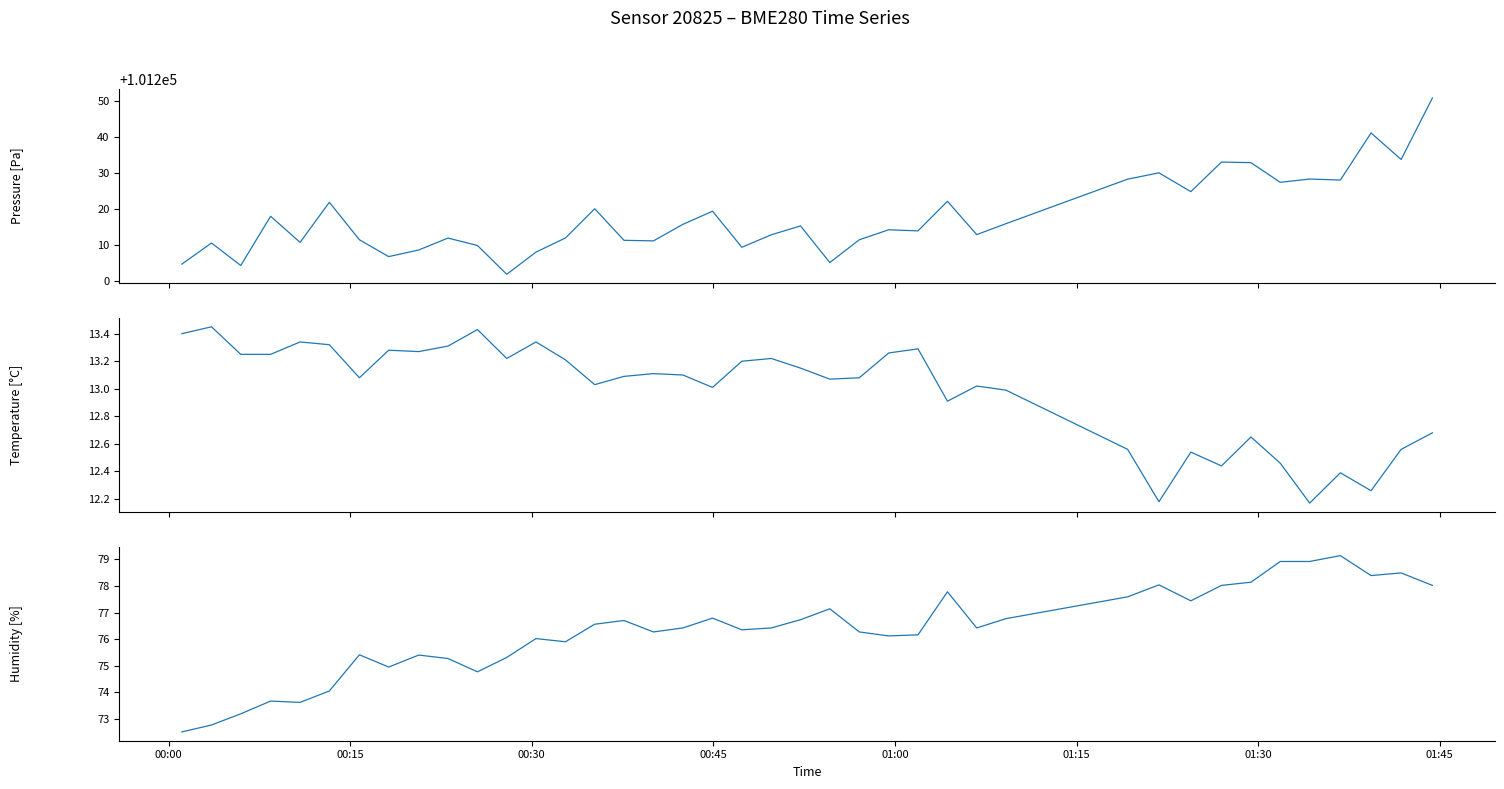

Reading right to left, extract all data points from this chart.

pressure: 101251.0	101233.9	101241.2	101228.2	101228.4	101227.5	101233.0	101233.2	101224.9	101230.2	101228.4	101216.0	101213.0	101222.2	101214.0	101214.3	101211.6	101205.2	101215.4	101212.9	101209.5	101219.5	101215.8	101211.2	101211.4	101220.2	101212.1	101208.1	101202.0	101210.0	101212.0	101208.7	101206.9	101211.6	101222.0	101210.8	101218.1	101204.4	101210.7	101204.8
temperature: 12.7	12.6	12.3	12.4	12.2	12.5	12.7	12.4	12.5	12.2	12.6	13.0	13.0	12.9	13.3	13.3	13.1	13.1	13.2	13.2	13.2	13.0	13.1	13.1	13.1	13.0	13.2	13.3	13.2	13.4	13.3	13.3	13.3	13.1	13.3	13.3	13.2	13.2	13.4	13.4
humidity: 78.0	78.5	78.4	79.1	78.9	78.9	78.1	78.0	77.4	78.0	77.6	76.8	76.4	77.8	76.2	76.1	76.3	77.1	76.7	76.4	76.3	76.8	76.4	76.3	76.7	76.6	75.9	76.0	75.3	74.8	75.3	75.4	75.0	75.4	74.0	73.6	73.7	73.2	72.8	72.5